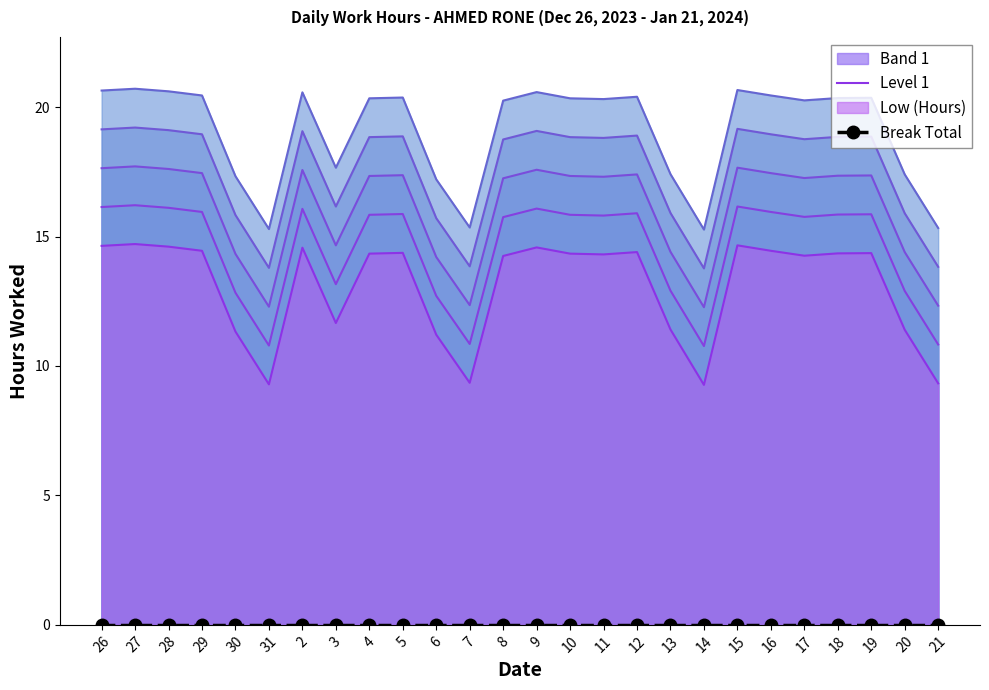

Reading left to right, list all the values displayed in this chart.

Level 1: 26=14.6	27=14.7	28=14.6	29=14.4	30=11.3	31=9.3	2=14.6	3=11.7	4=14.3	5=14.4	6=11.2	7=9.3	8=14.2	9=14.6	10=14.3	11=14.3	12=14.4	13=11.4	14=9.3	15=14.7	16=14.4	17=14.3	18=14.3	19=14.4	20=11.4	21=9.3
Break Total: 26=0.0	27=0.0	28=0.0	29=0.0	30=0.0	31=0.0	2=0.0	3=0.0	4=0.0	5=0.0	6=0.0	7=0.0	8=0.0	9=0.0	10=0.0	11=0.0	12=0.0	13=0.0	14=0.0	15=0.0	16=0.0	17=0.0	18=0.0	19=0.0	20=0.0	21=0.0